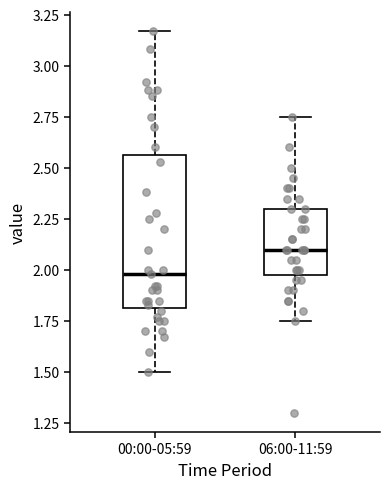

Where does the median line of the box for 06:00-11:59 sit on the y-axis? The values are not printed on the chart, so give them approximately, as read against the axis.

2.10